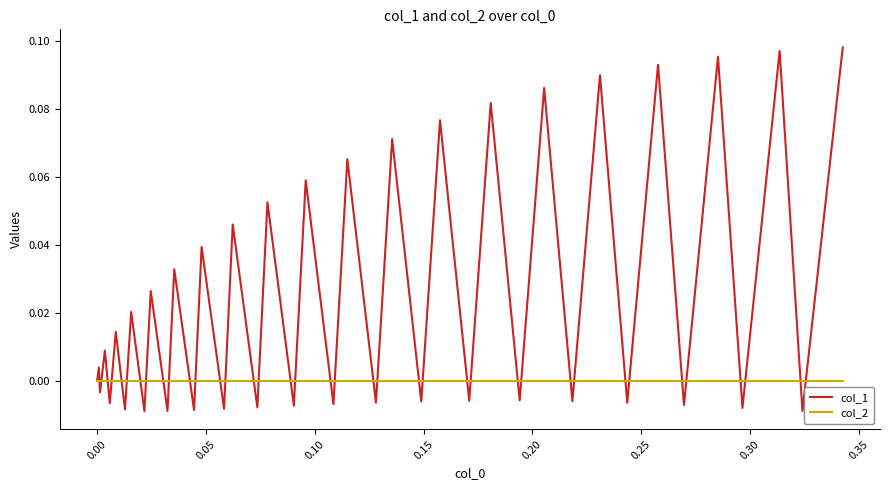

List the series in order of their overall mean, lowest first.

col_2, col_1